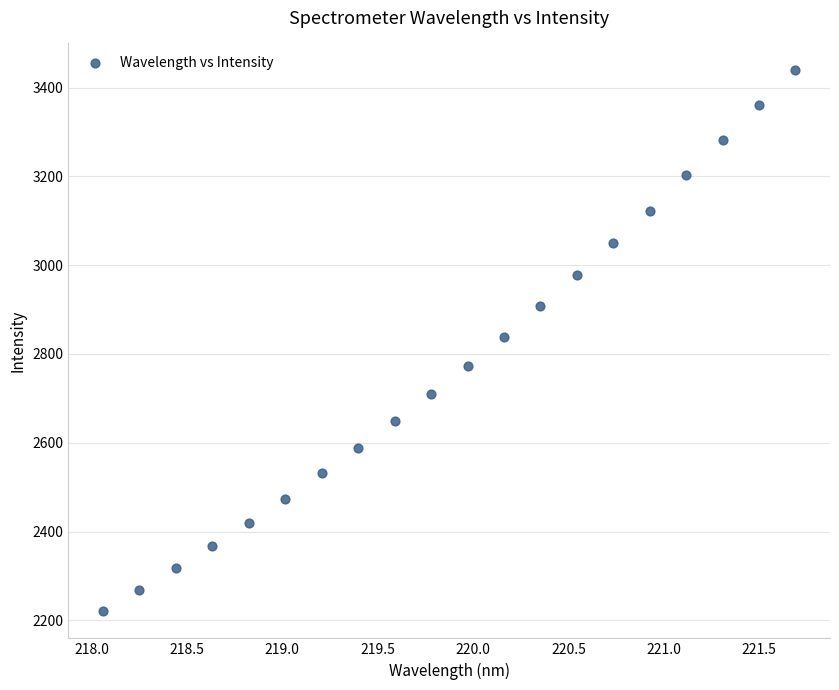

What is the range of X values (max minus min)?

3.6